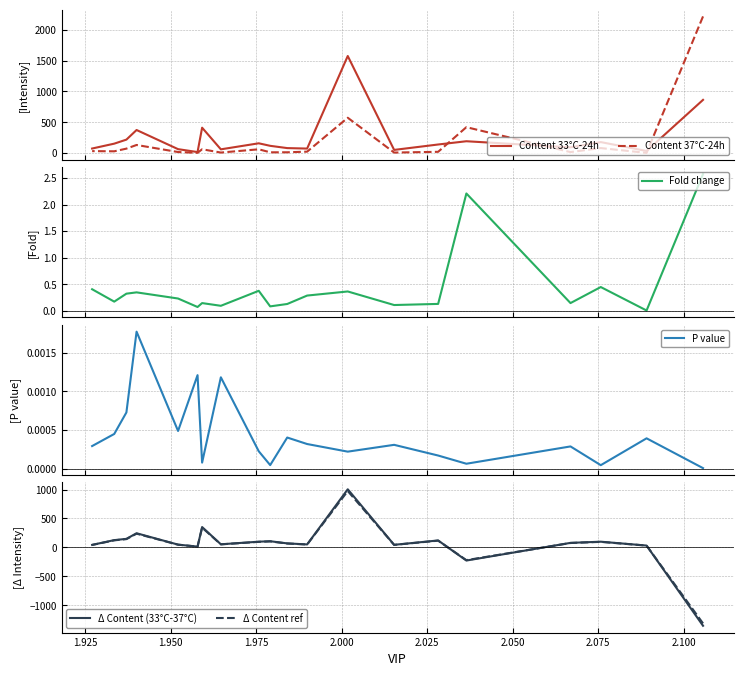

What are all the series names shown in the legend?

Content 33°C-24h, Content 37°C-24h, Fold change, P value, Δ Content (33°C-37°C), Δ Content ref